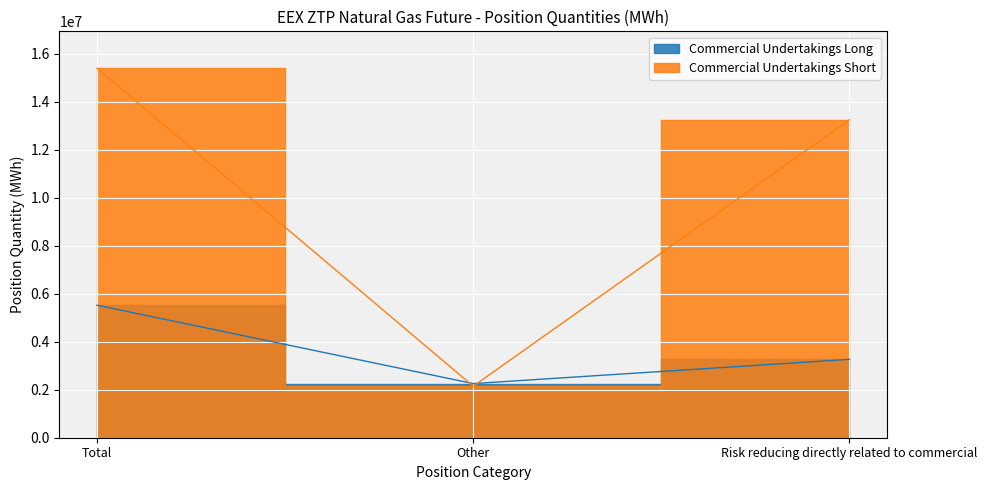

At which category is the sum across all series the highest?

Total